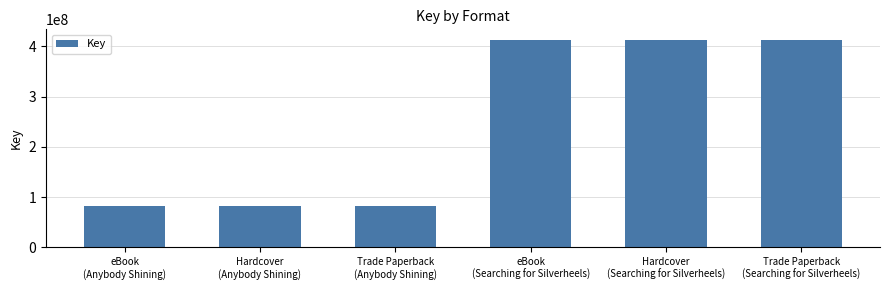

Are the bars horizontal?

No